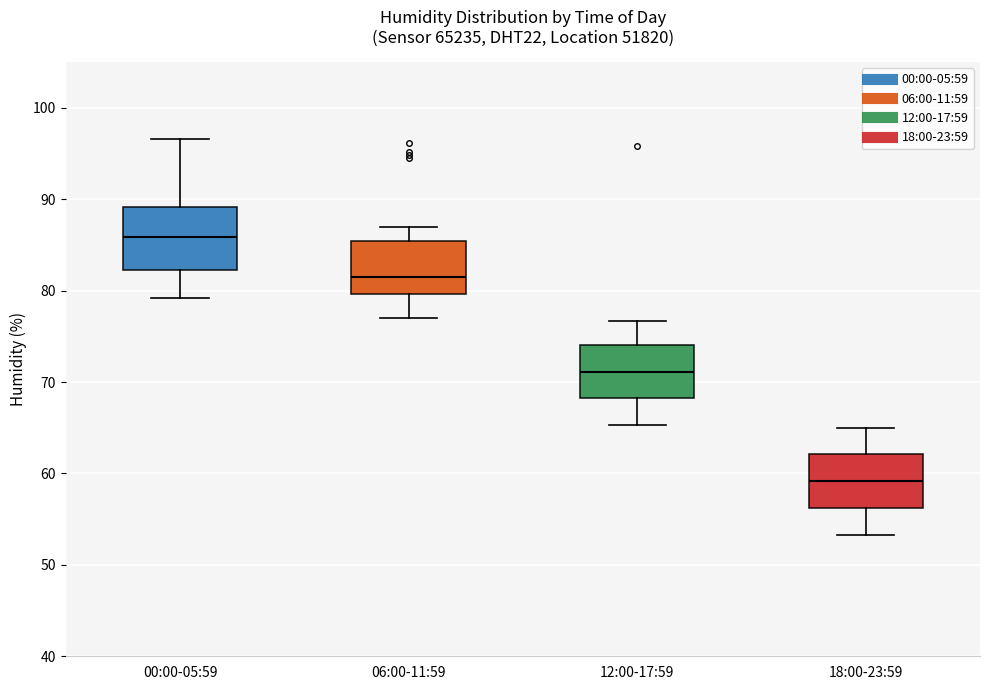

Which box's median line is the highest?

00:00-05:59